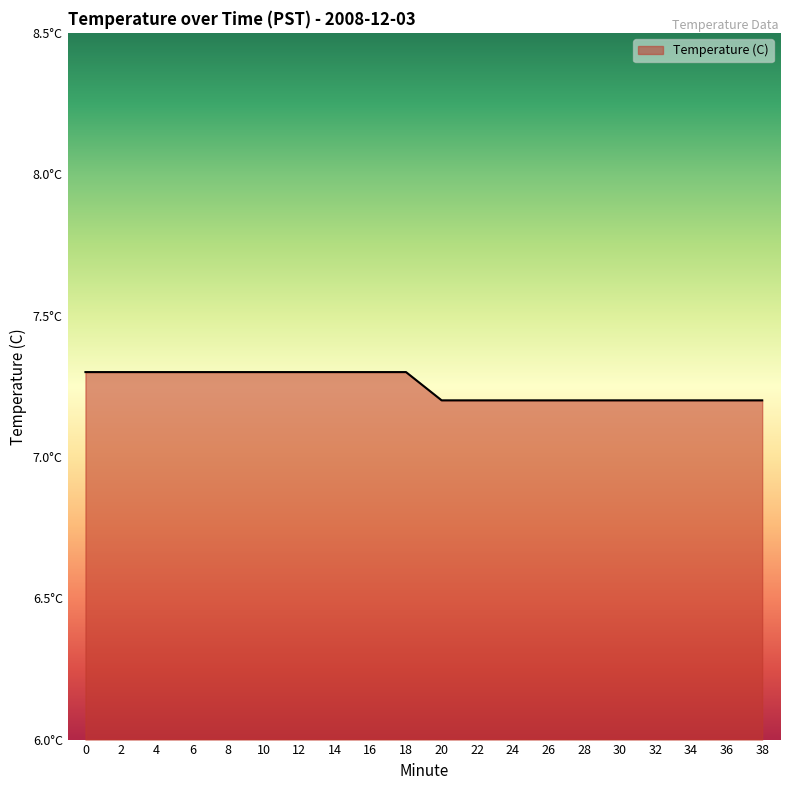

Is this an area chart (filled region under the line)?

Yes